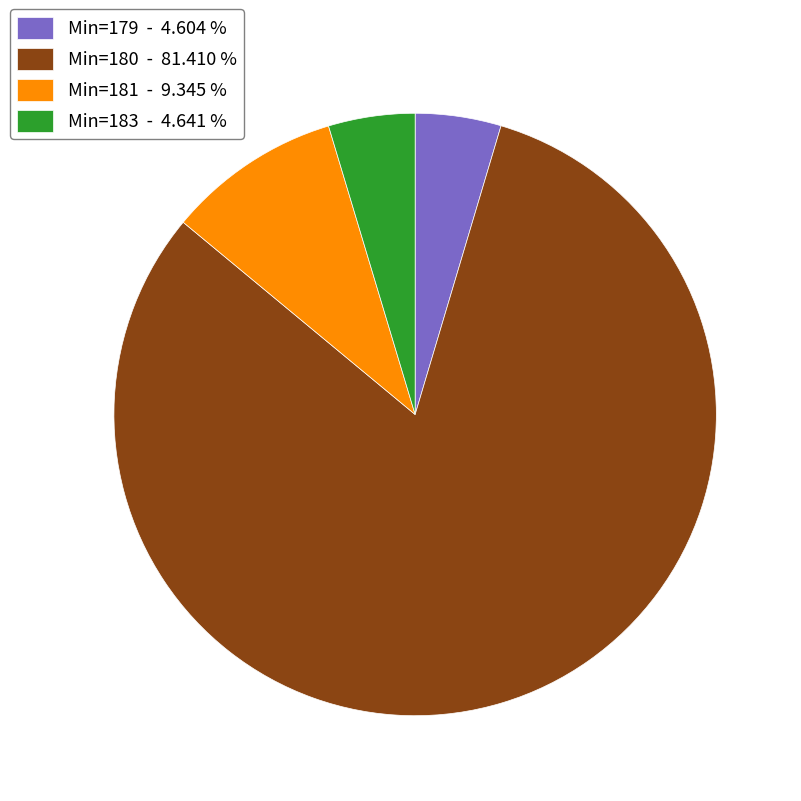

What is the largest slice in the pie chart?

Min=180 - 81.410 %